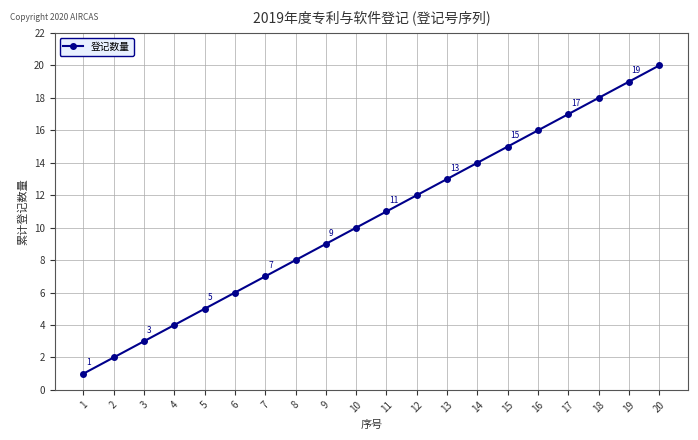

At which category does the chart reach its minimum across all series?

1